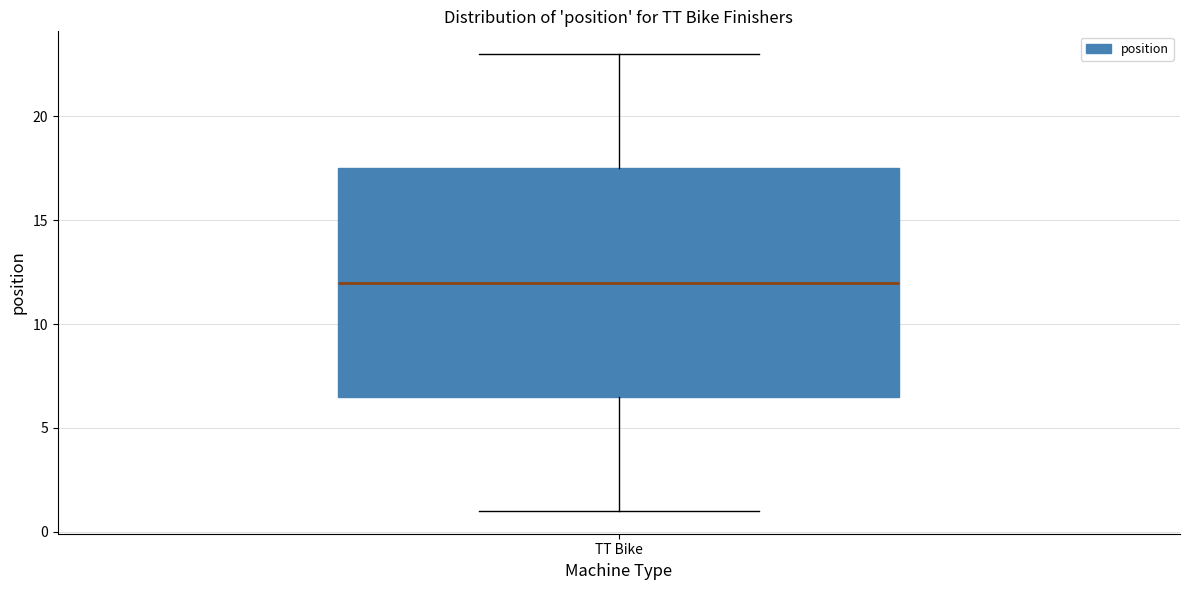

Transcribe this box plot: give where the median line is, the range the box spans, and where the two whiskers end, as read against the y-axis. The values are not printed on the chart, so give them approximately, as read against the axis.

median 12.0, box 6.5 to 17.5, whiskers 1.0 to 23.0